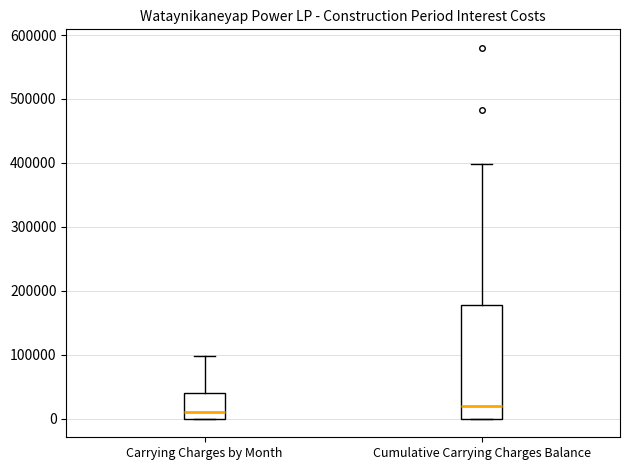

Reading left to right, transcribe this box plot: for each box, give where its median line is, the range the box spans, and where its two whiskers end, as read against the y-axis. The values are not printed on the chart, so give them approximately, as read against the axis.

Carrying Charges by Month: median 10000, box 0 to 40000, whiskers 0 to 100000
Cumulative Carrying Charges Balance: median 20000, box 0 to 180000, whiskers 0 to 400000